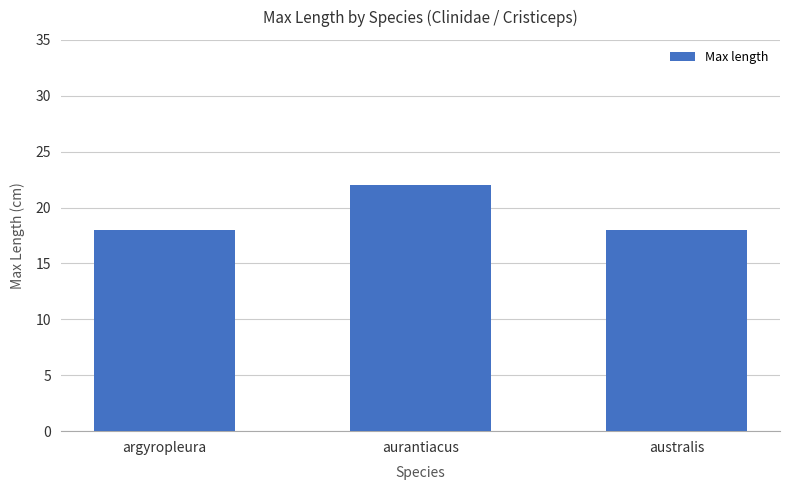

Reading right to left, what are all the values shown in this chart?

18	22	18